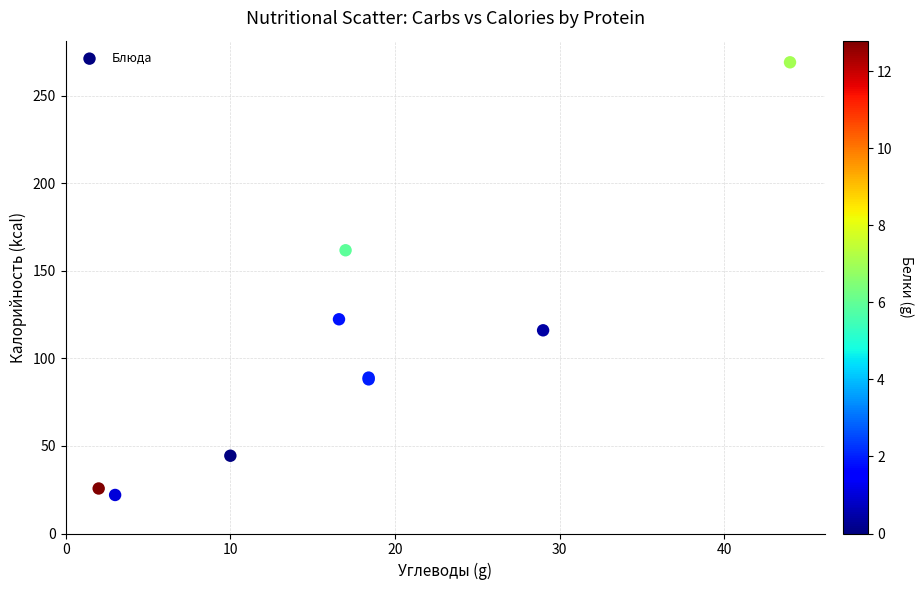

What Y value in the scatter plot is closest to 145?

161.7